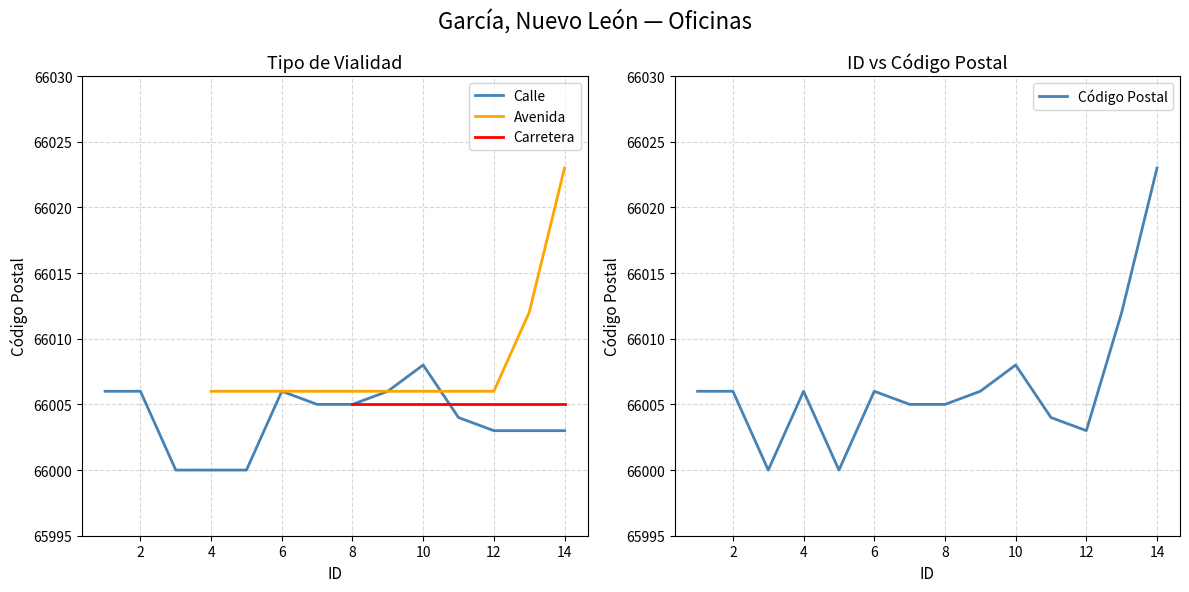

Is the value of Carretera at 13 greater than the value of Código Postal at 10?

No